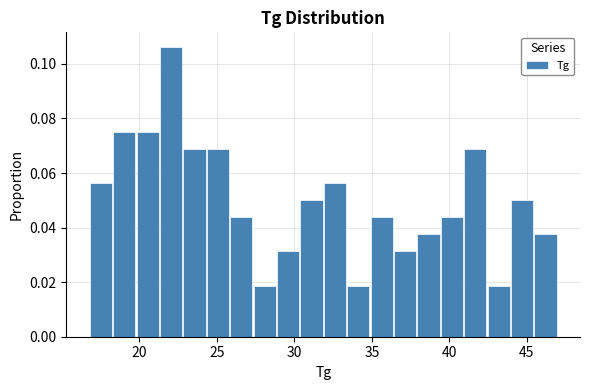

Read against the x-axis, roughly where is the centre of the tallest bar?

22.0